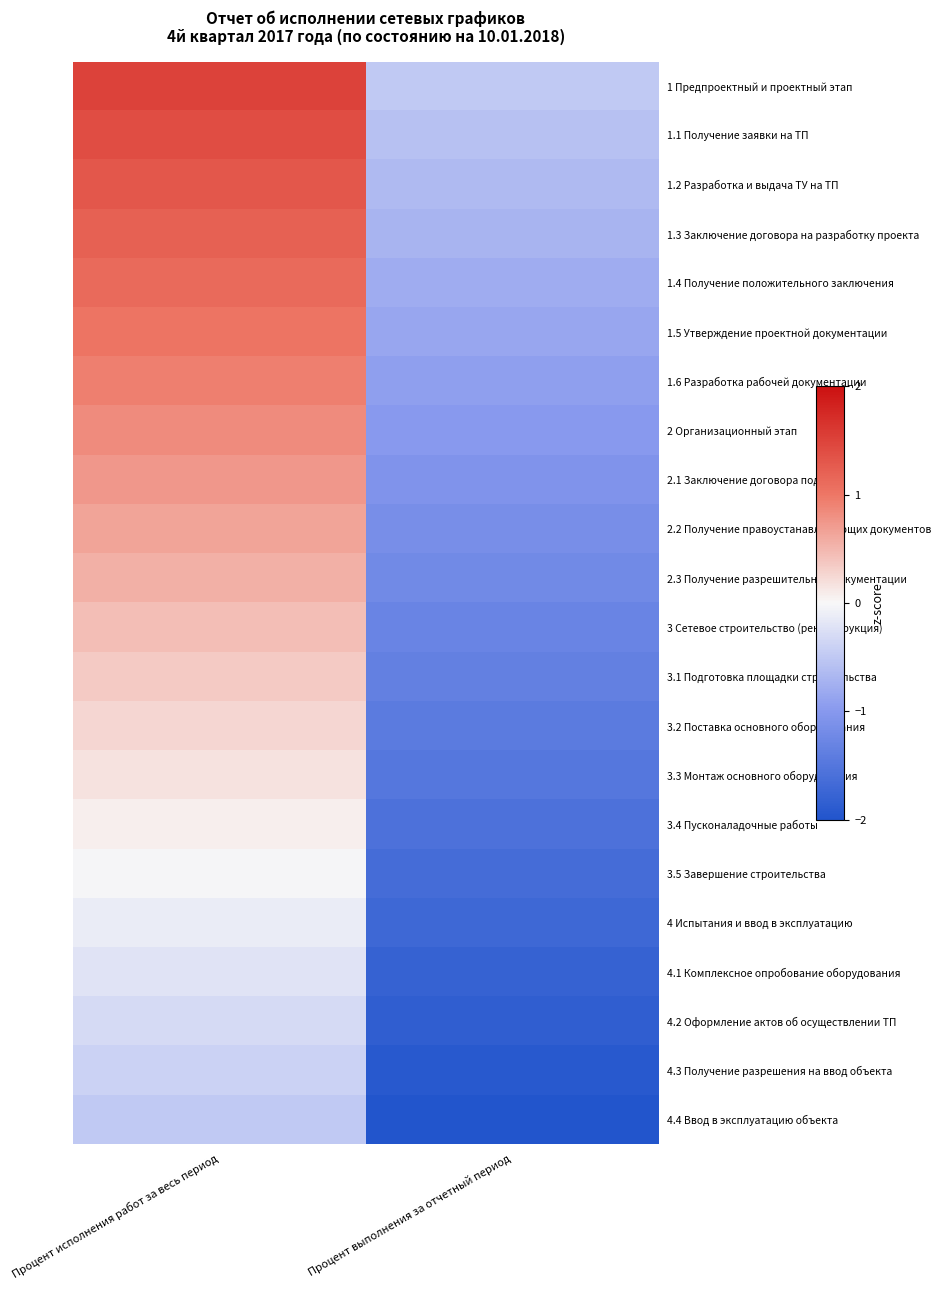

What is the minimum value shown in the chart?

-2.0